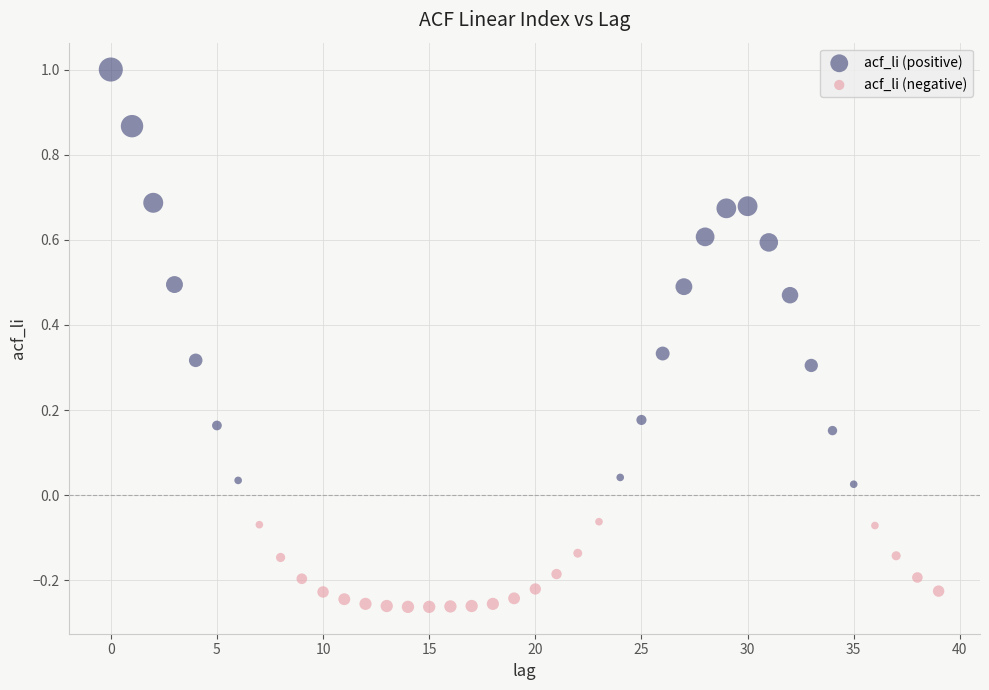

Which series reaches the maximum Y coordinate?

acf_li (positive)